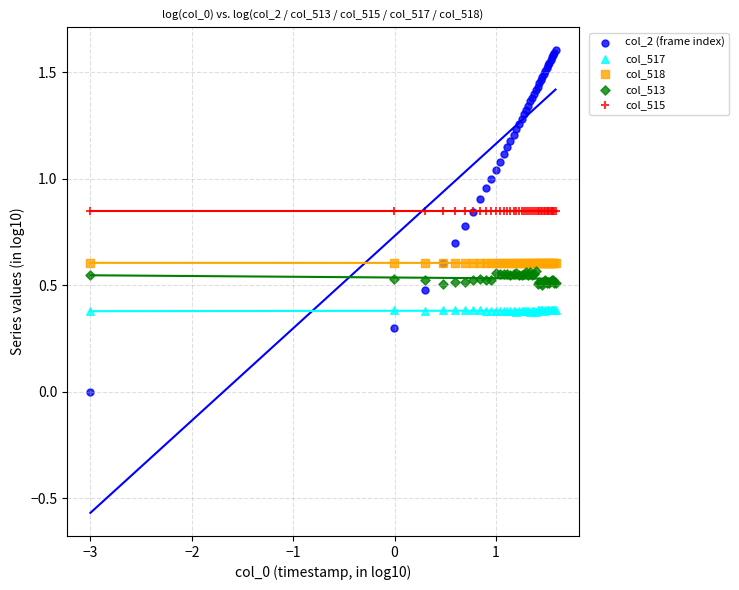

Which series reaches the maximum Y coordinate?

col_2 (frame index)